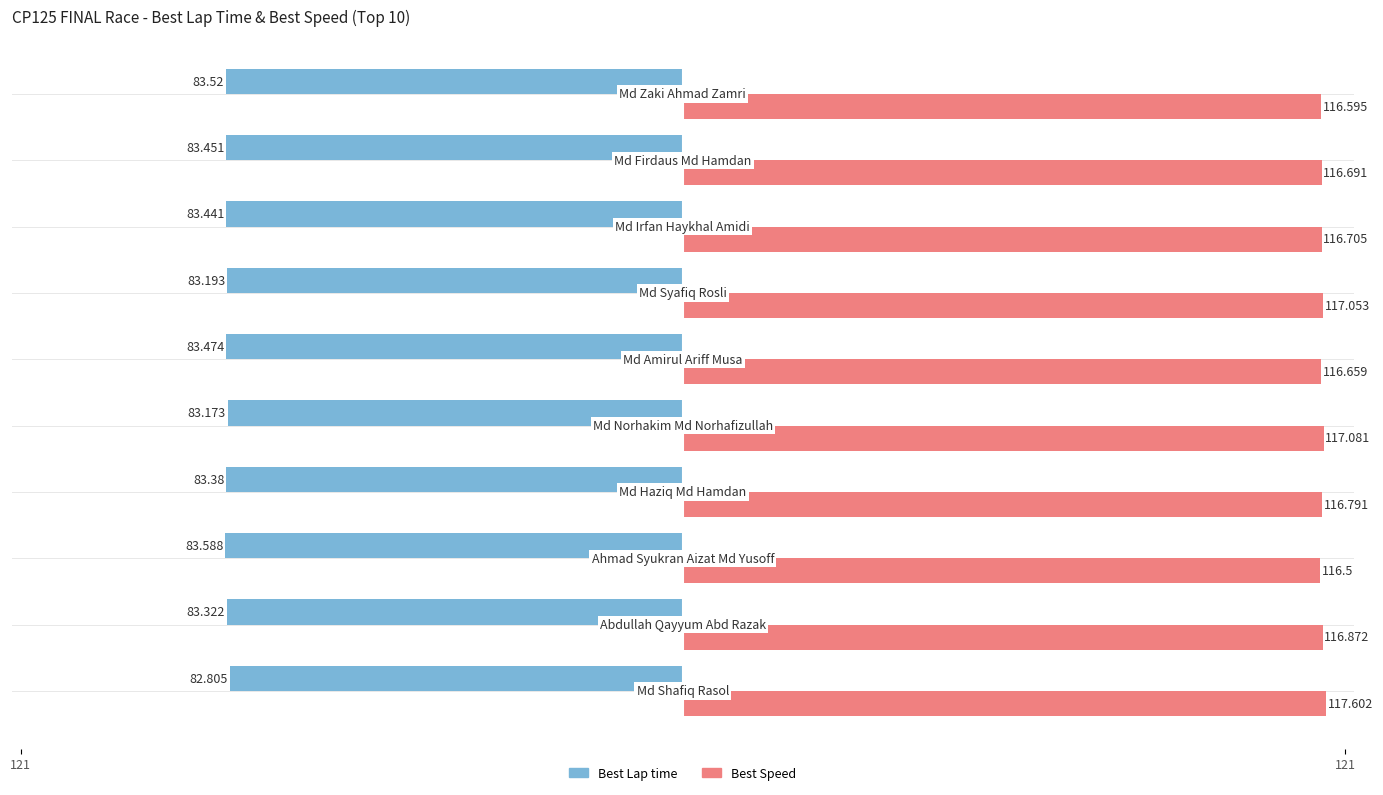

How many groups of bars are there?

10